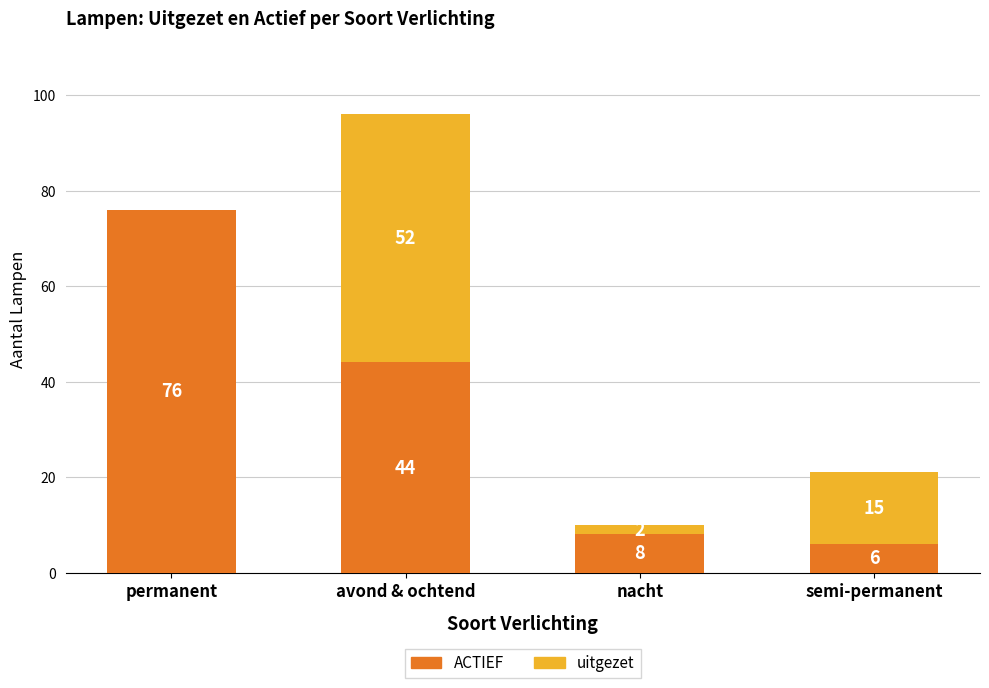

True or false: ACTIEF has a value of 8 at nacht.

True